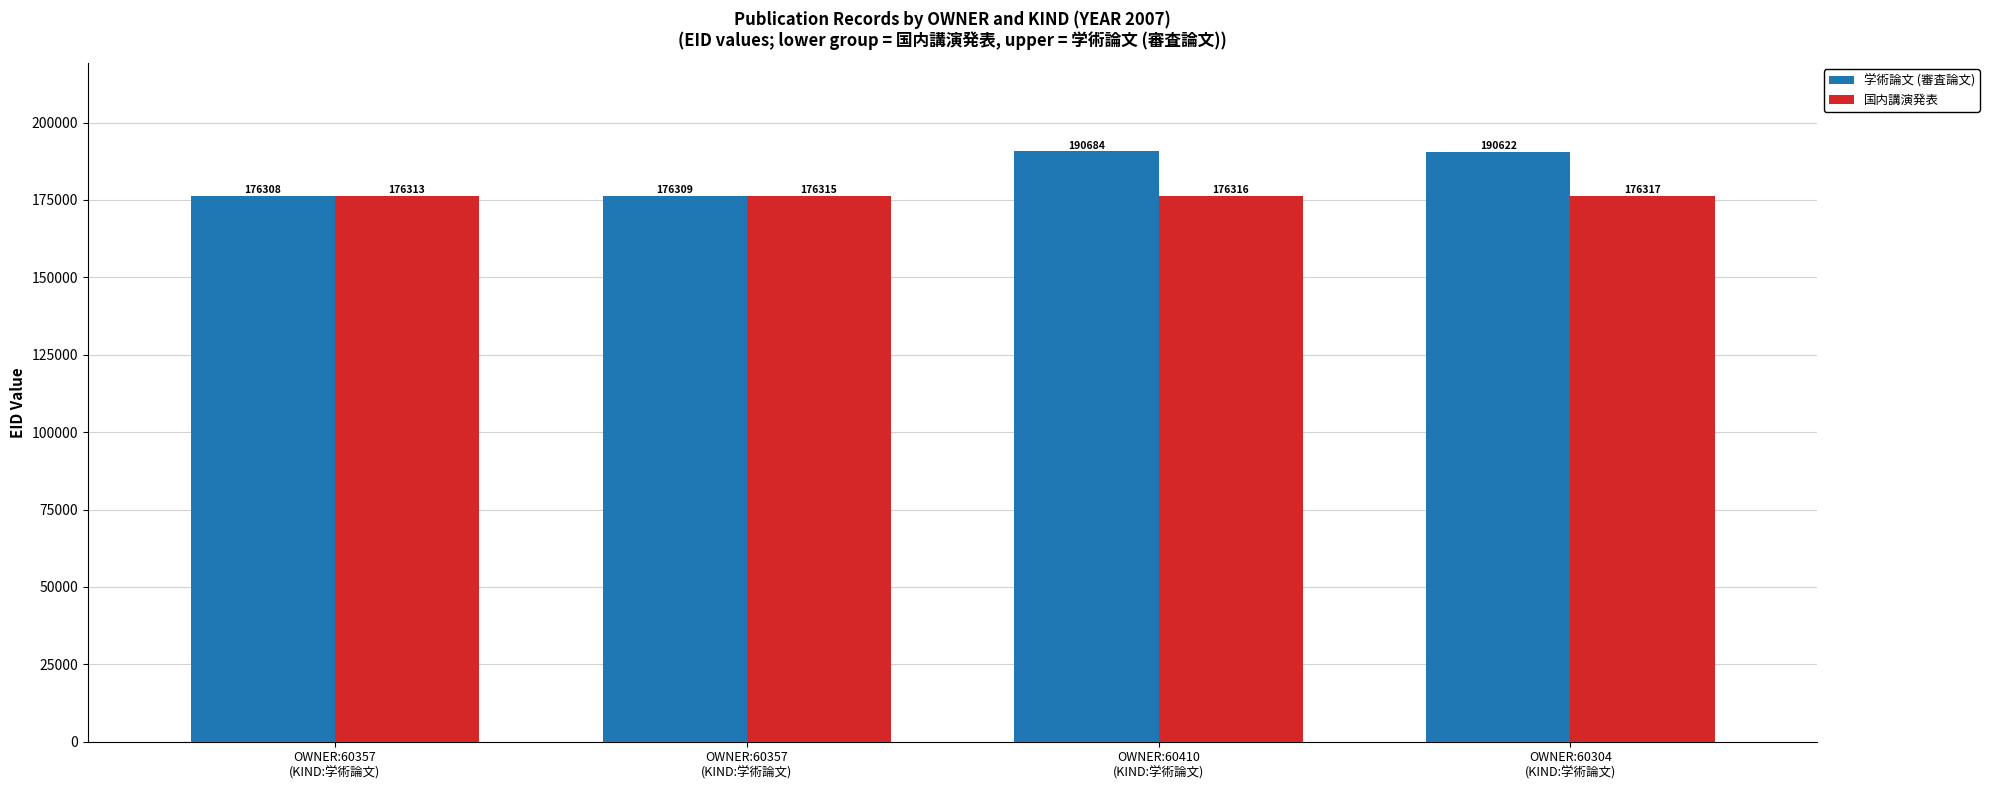

Does the chart contain any negative values?

No